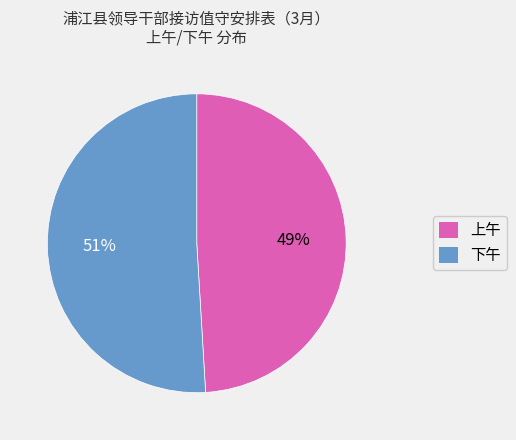

What is the ratio of the value at 上午 to the value at 下午?

1.0